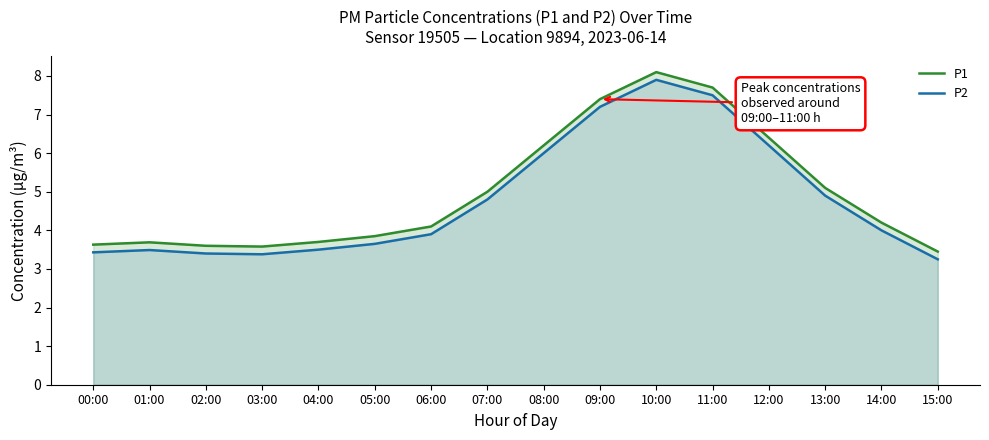

Which label corresponds to the smallest value in the chart?

15:00